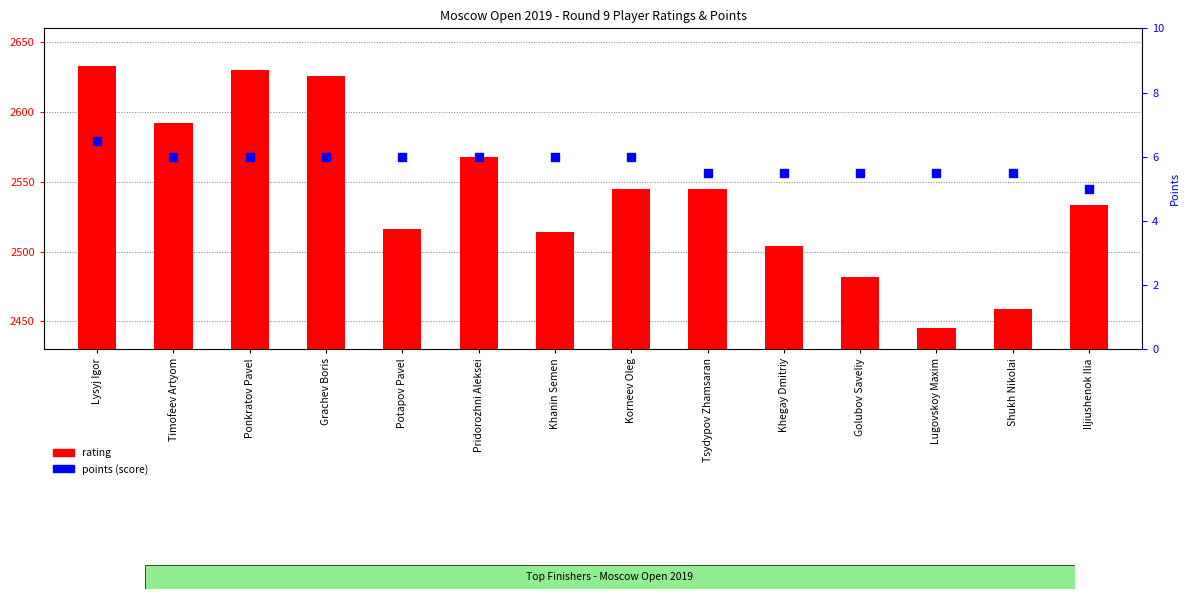

Which series has the largest Y range (max minus min)?

rating